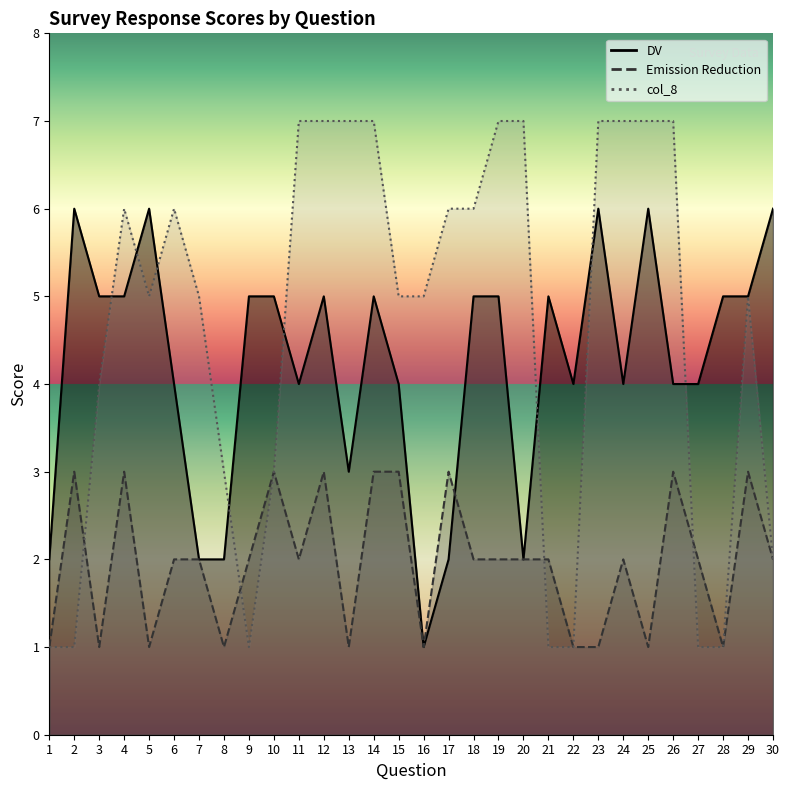

The value of Emission Reduction at 11 is 1. True or false?

False